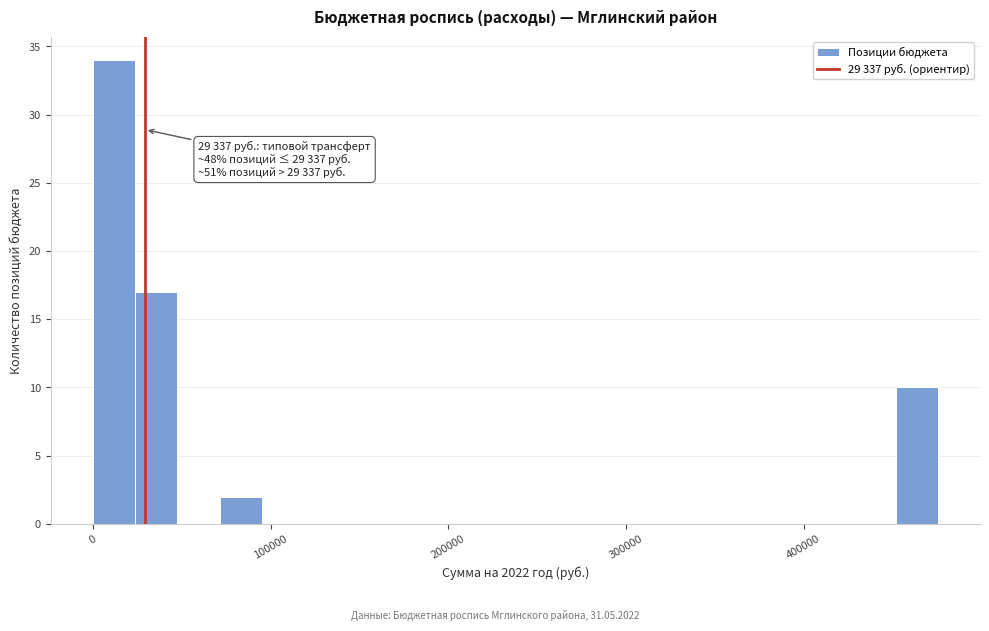

Read against the x-axis, roughly where is the centre of the tallest bar?

10000